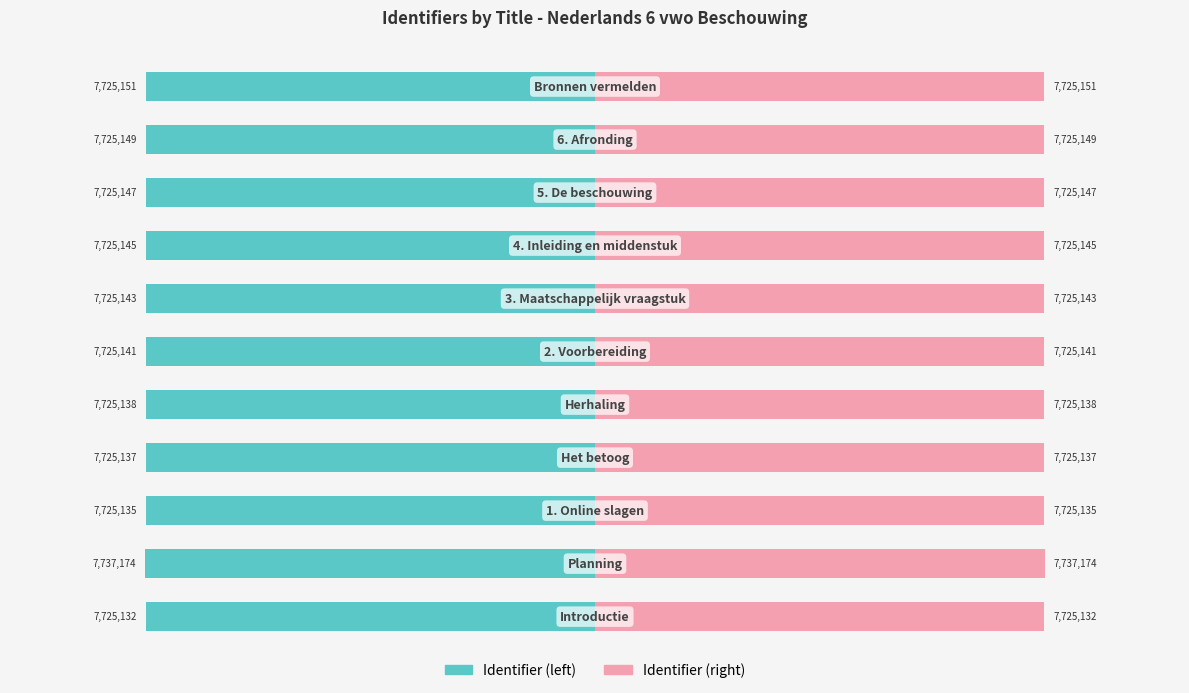

What position from the right is 9?

2